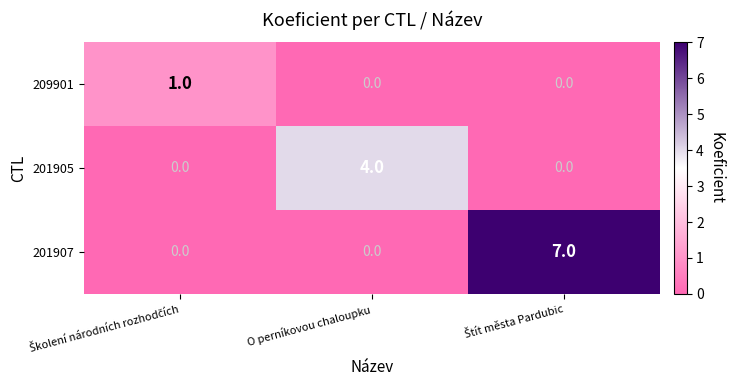

Which series has the widest spread of values?

201907